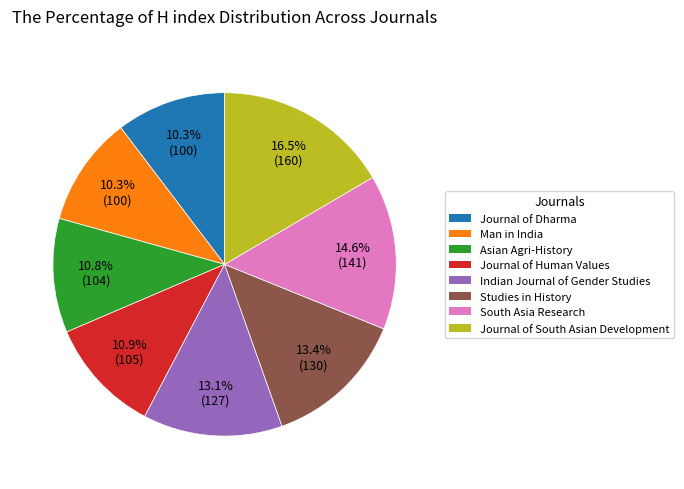

What is the largest slice in the pie chart?

Journal of South Asian Development